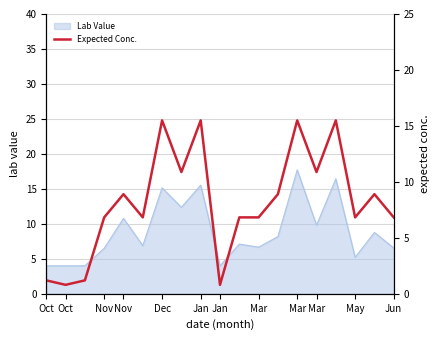

What is the label of the 19th point from the right?

Oct